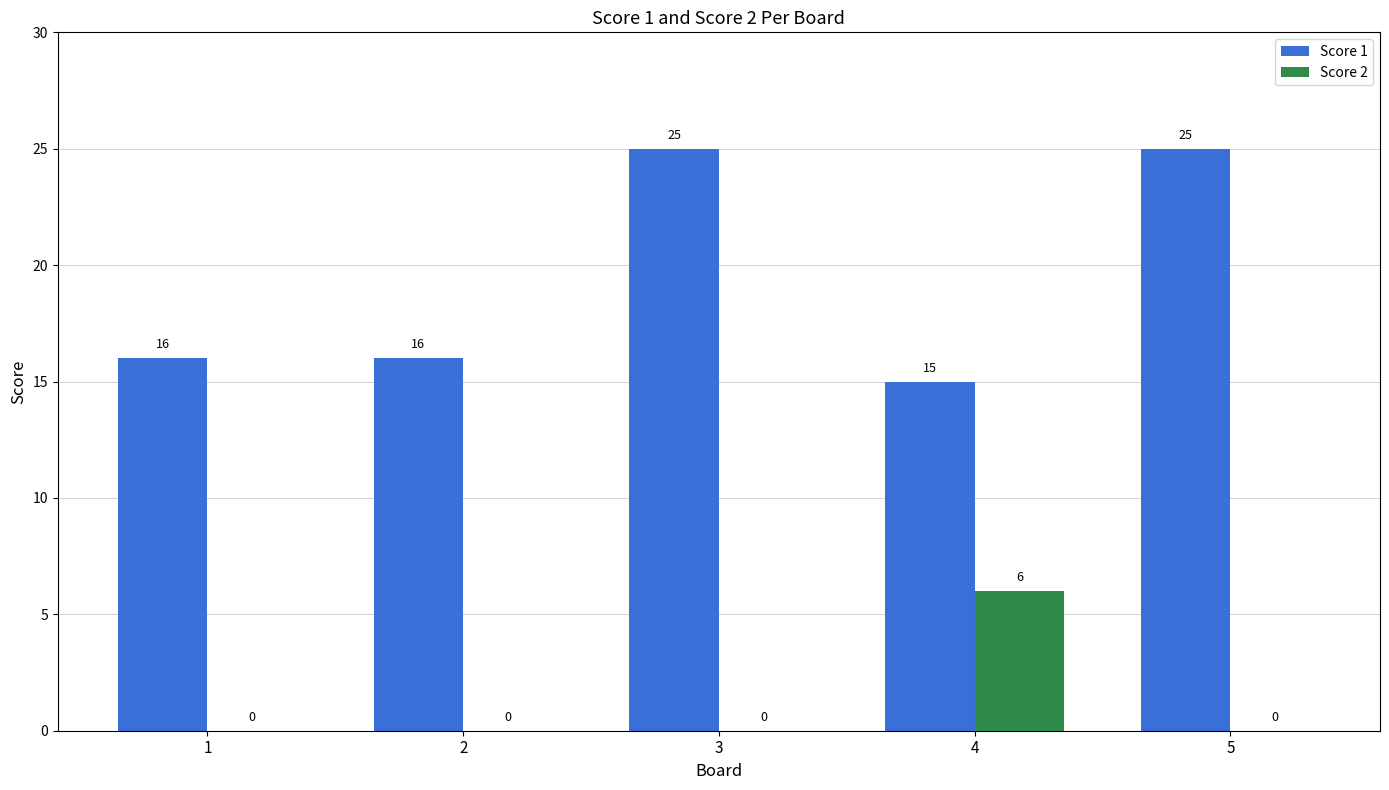

Count the Score 2 values in the range 0 to 1.

4